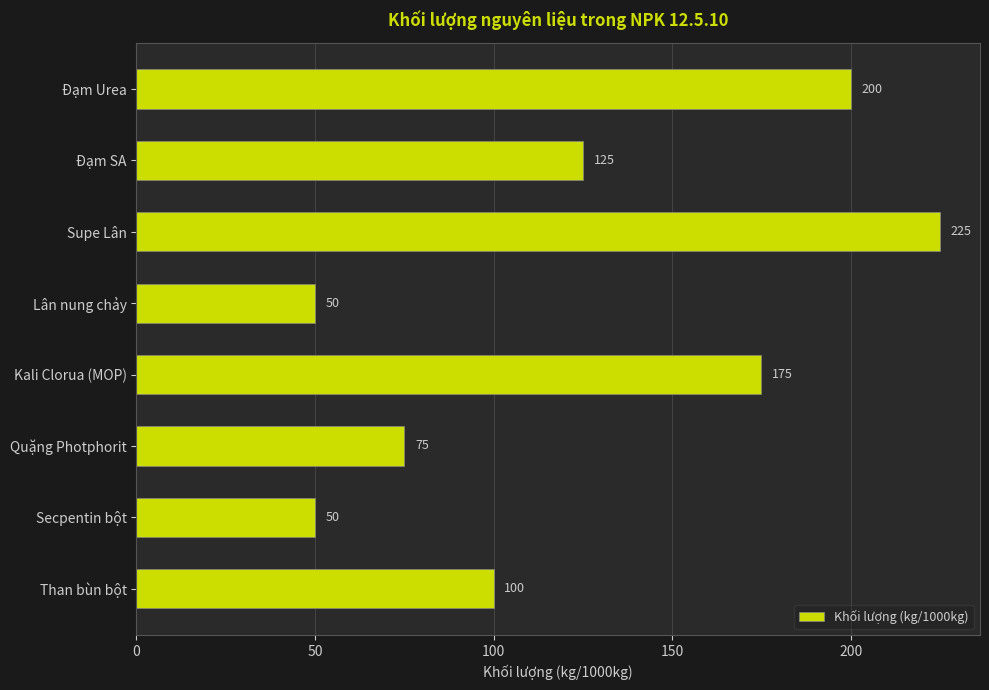

What is the difference between the second highest and minimum values?

150